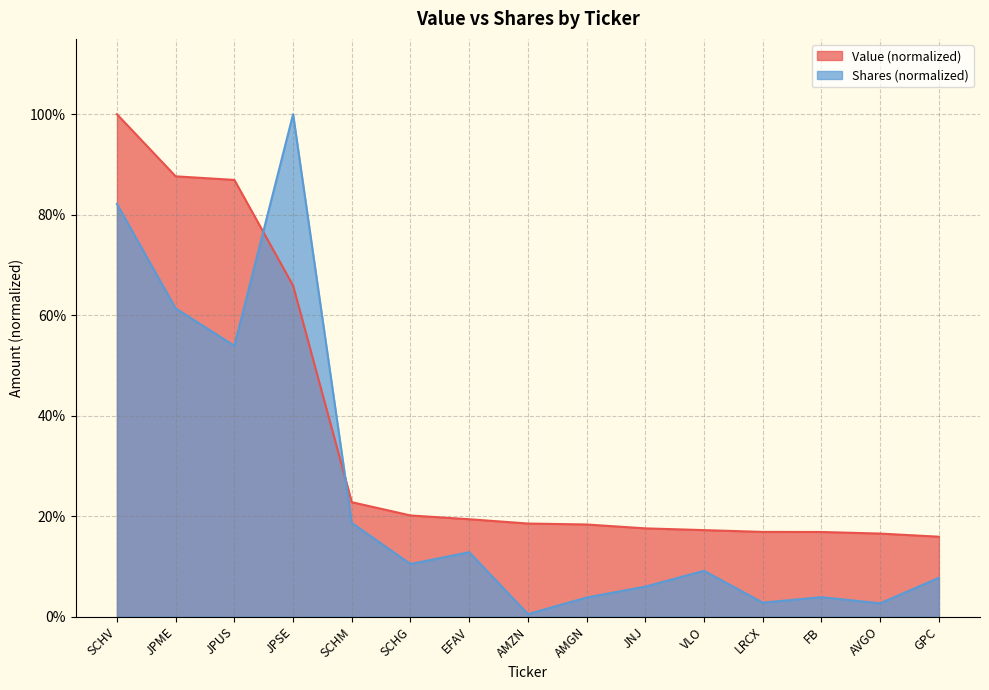

Where is the first local maximum for Shares or principal amount?

JPSE